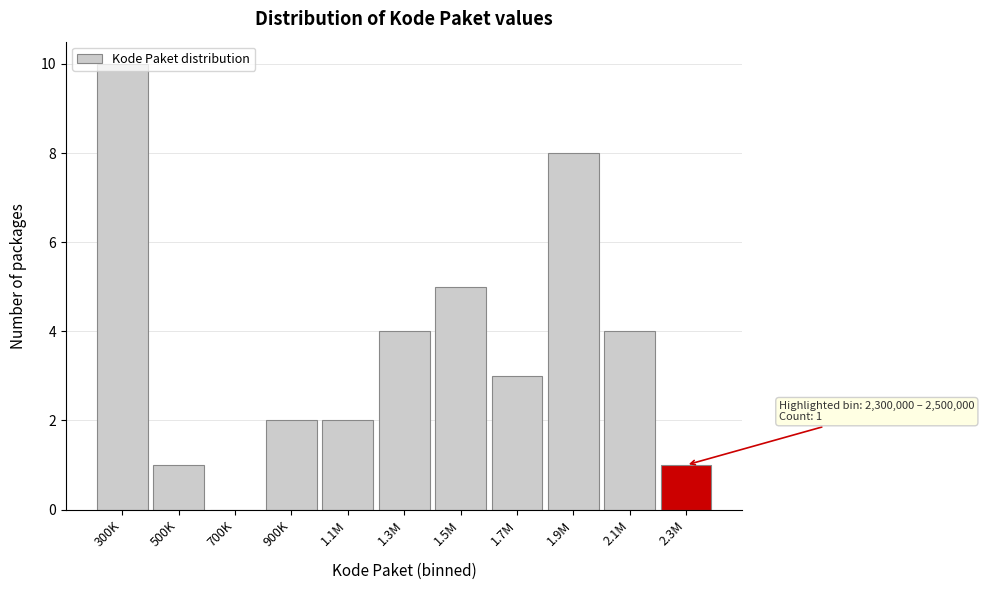

What is the sum of all values?

40